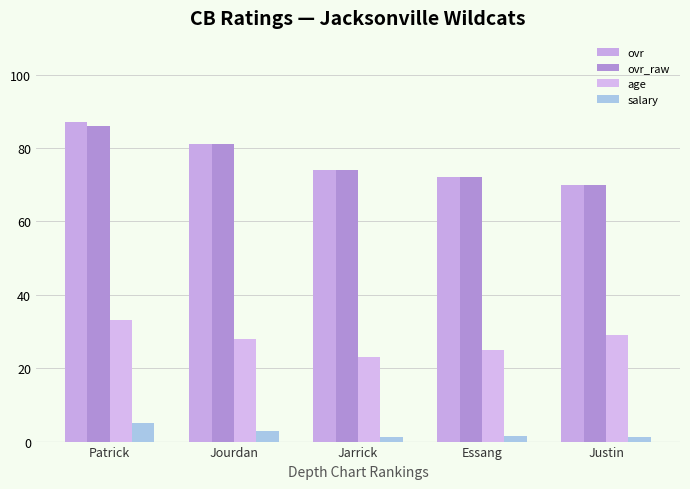

What is the label of the 2nd bar from the left?

Jourdan